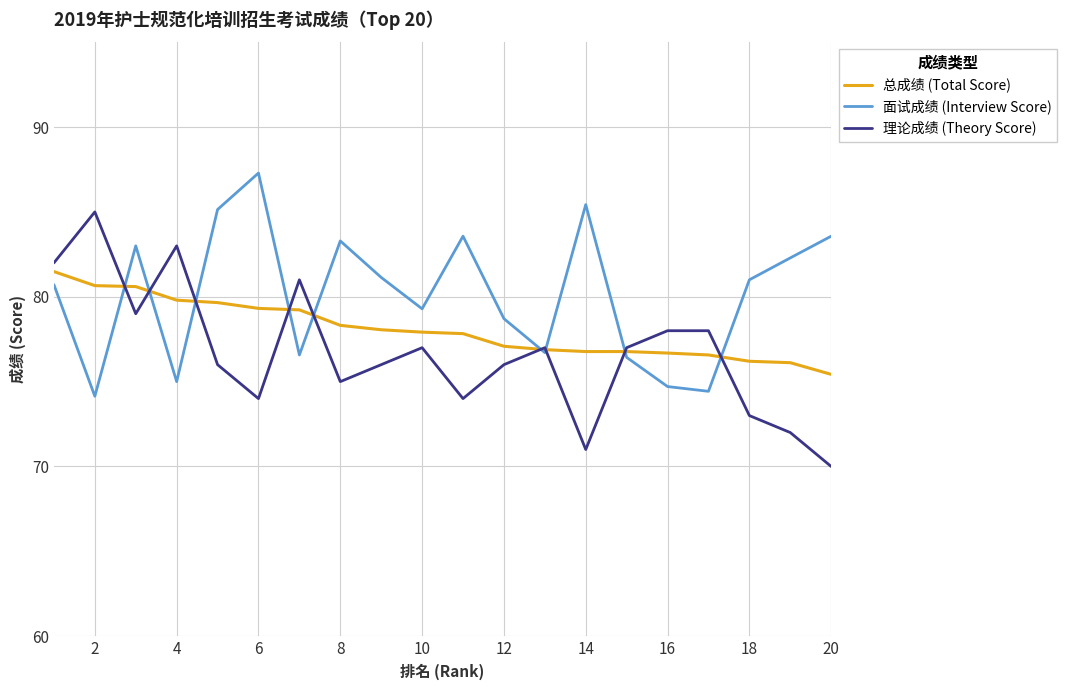

What is the smallest value displayed?

70.0